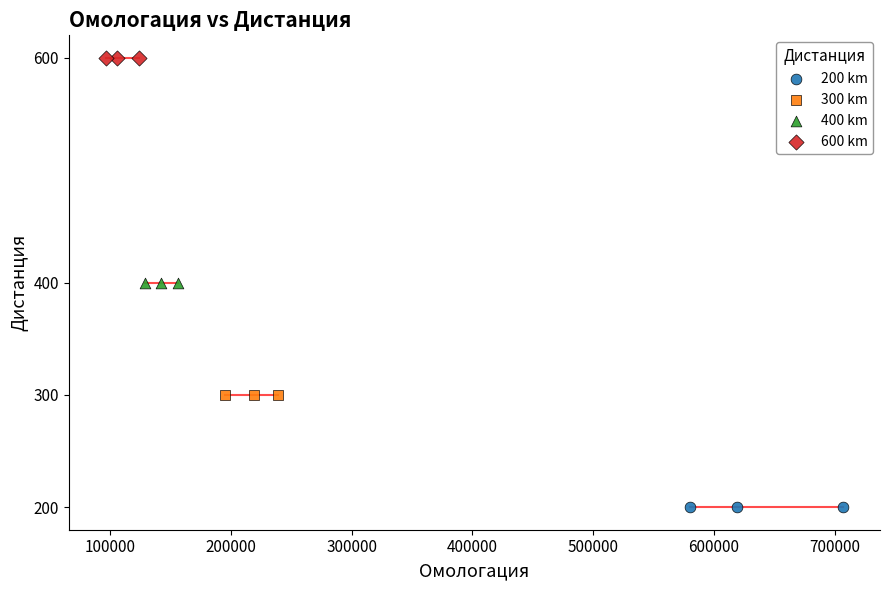

Which series contains the highest Y value?

600 km